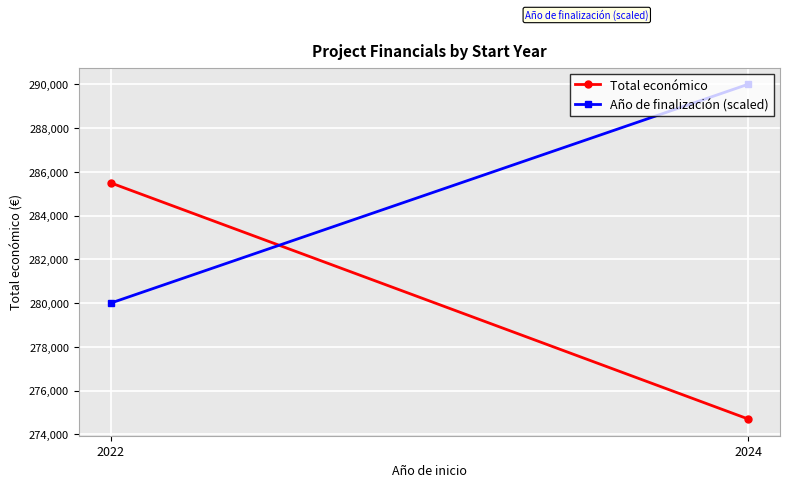

The Año de finalización (scaled) series shows 280000.0 at 2022. True or false?

True